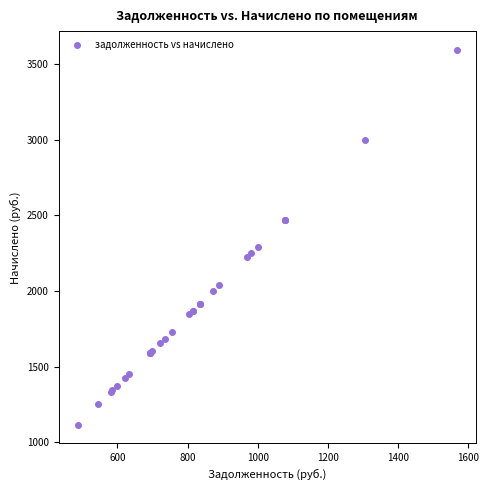

What Y value in the scatter plot is closest to 2354?

2293.2